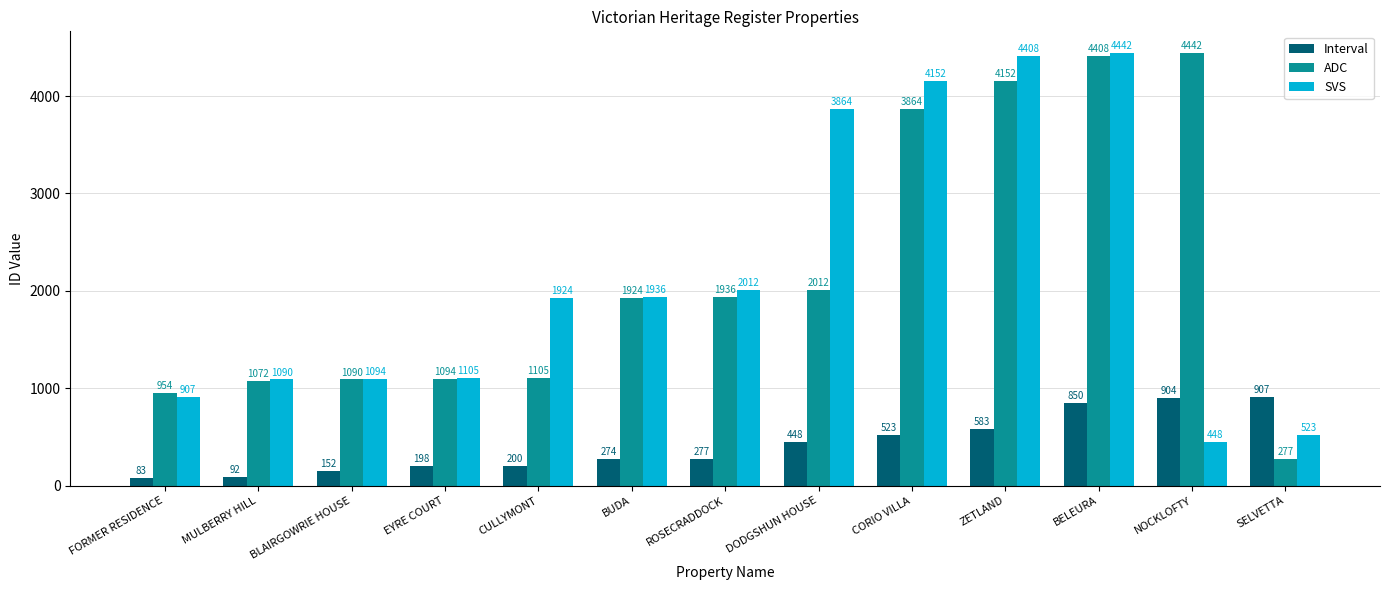

How many groups of bars are there?

13